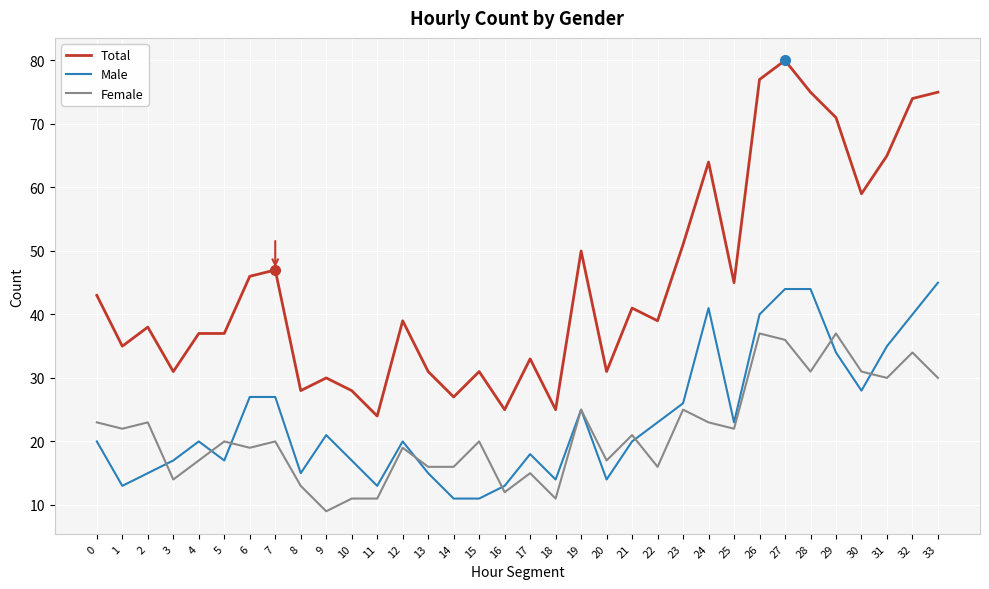

At which category does the chart reach its peak across all series?

27